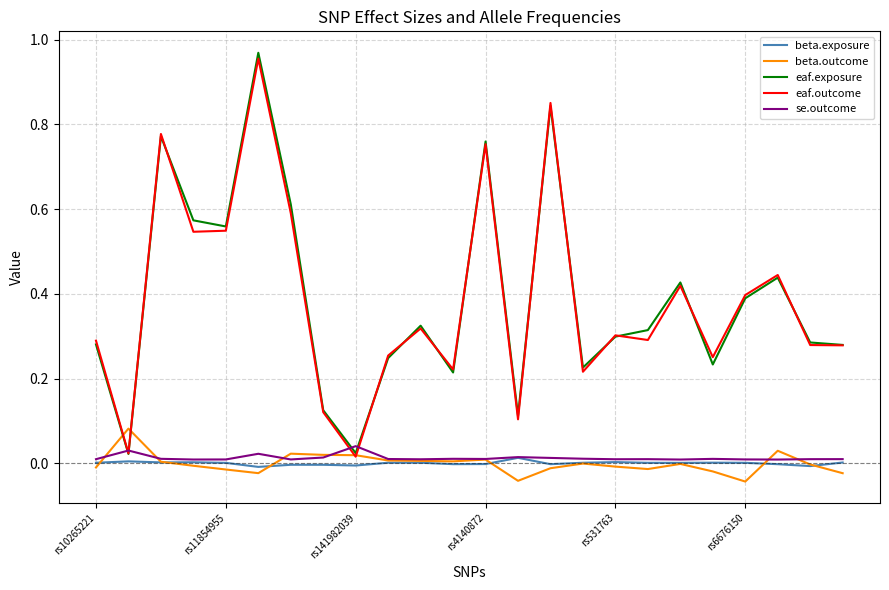

Which series has the largest range (max minus min)?

eaf.exposure